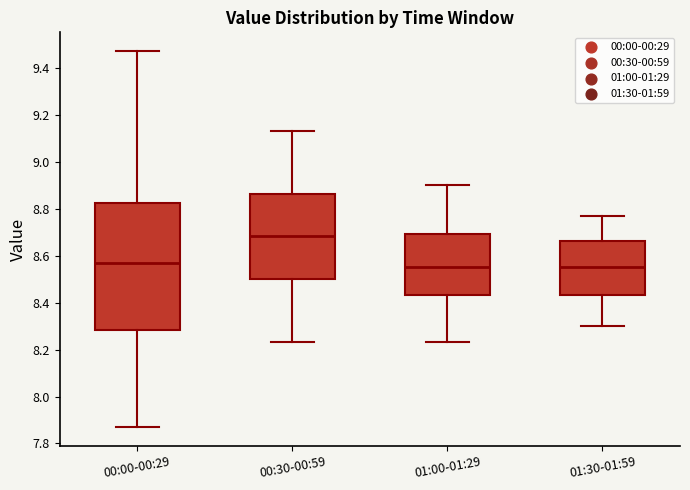

Comparing the boxes themselves (not the whiskers), which one is the tallest?

00:00-00:29